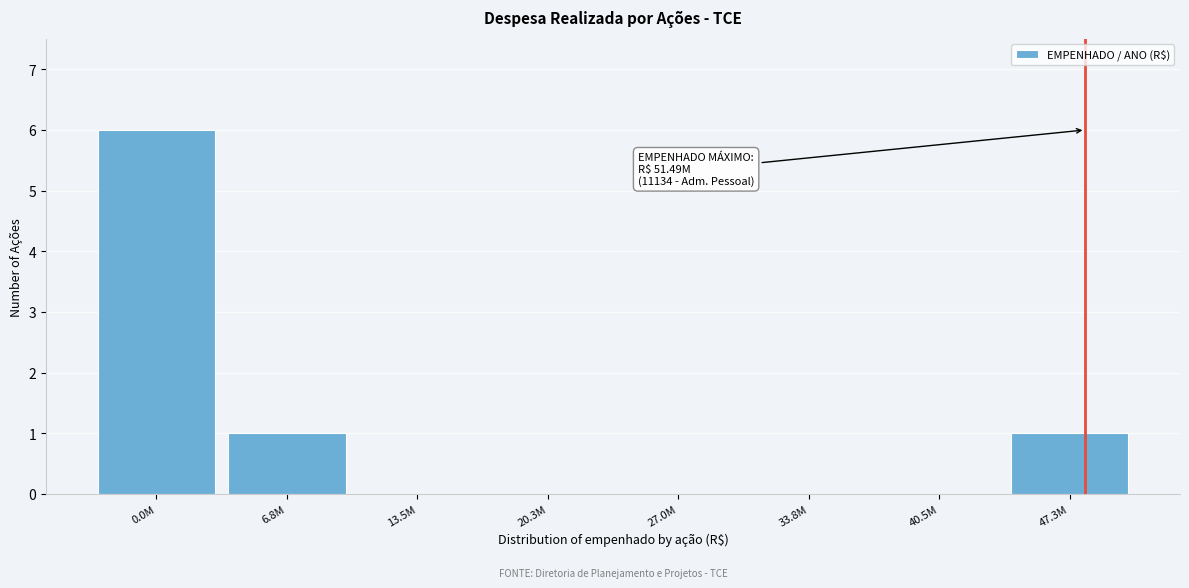

Reading left to right, list all the values displayed in this chart.

0.0M=6	6.8M=1	13.5M=0	20.3M=0	27.0M=0	33.8M=0	40.5M=0	47.3M=1